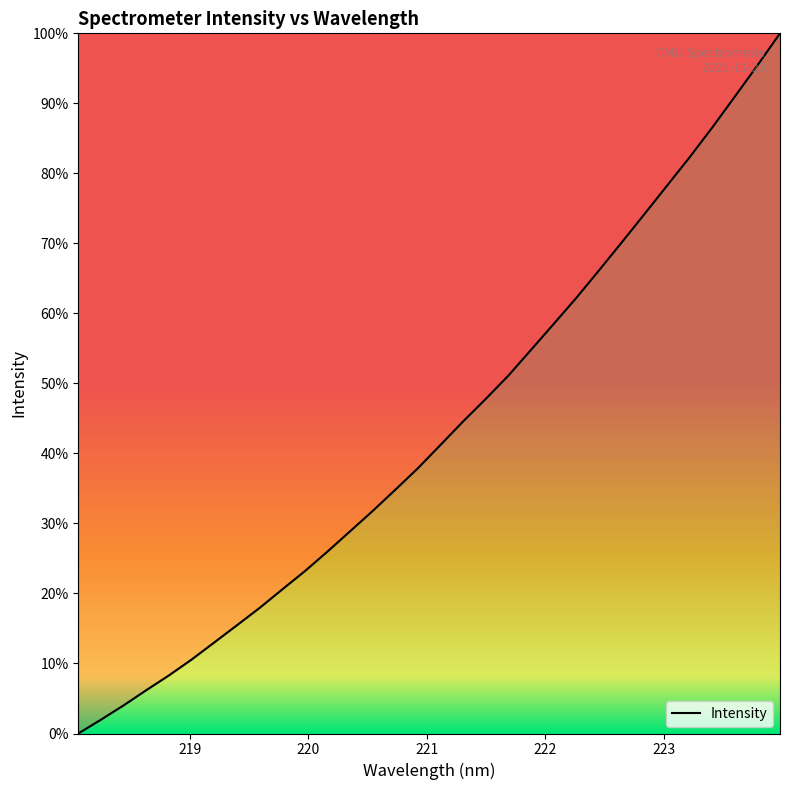

Does the chart display data point markers on the line(s)?

No